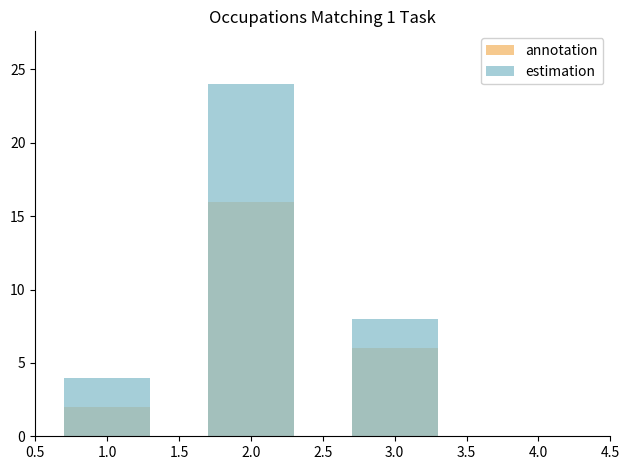

Which series has the largest range (max minus min)?

estimation